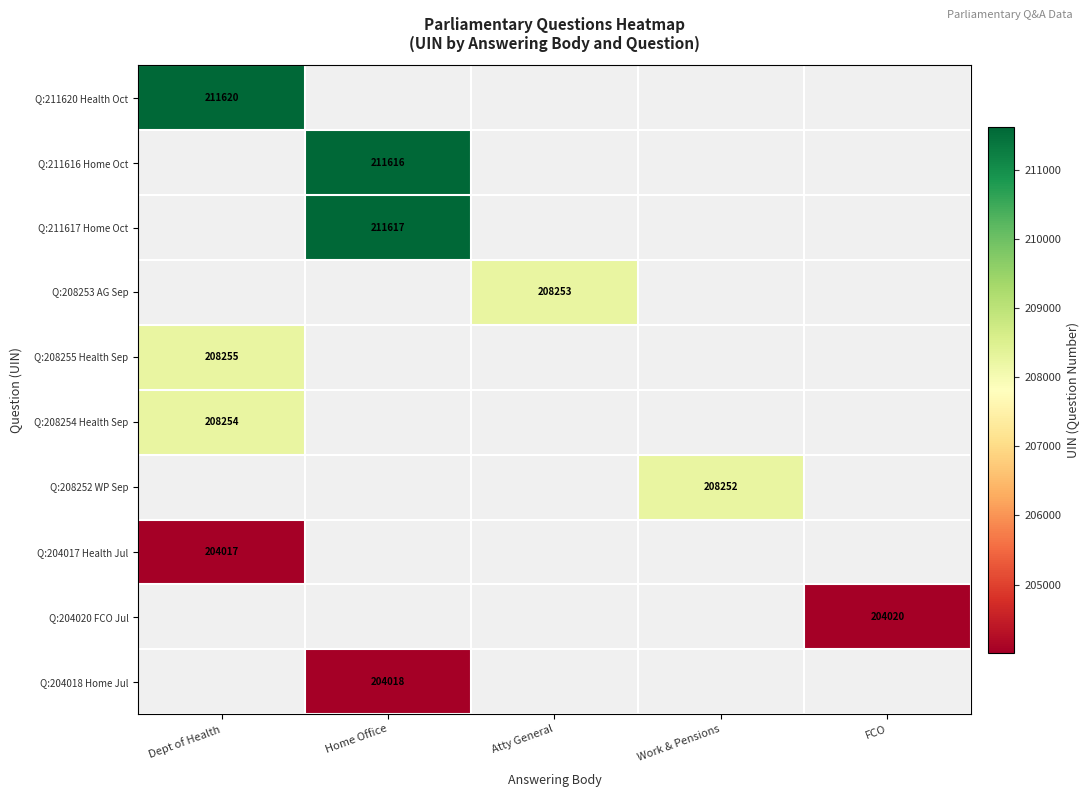

The Q:204018 Home Jul series shows 204018 at Home Office. True or false?

True